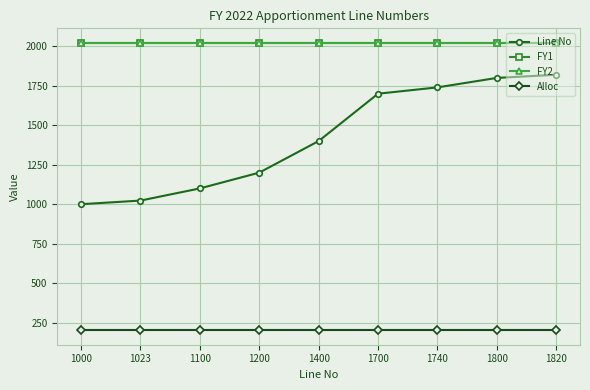

Reading left to right, list all the values displayed in this chart.

Line No: 1000	1023	1100	1200	1400	1700	1740	1800	1820
FY1: 2022	2022	2022	2022	2022	2022	2022	2022	2022
FY2: 2023	2023	2023	2023	2023	2023	2023	2023	2023
Alloc: 201	201	201	201	201	201	201	201	201